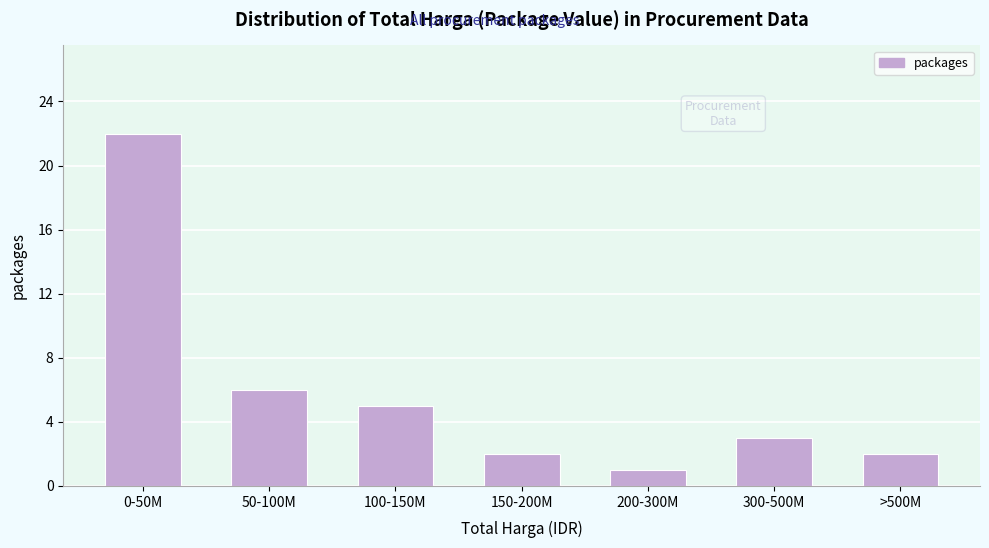

Reading left to right, list all the values displayed in this chart.

0-50M=22	50-100M=6	100-150M=5	150-200M=2	200-300M=1	300-500M=3	>500M=2